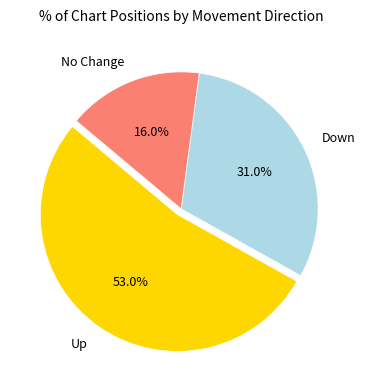

Rank the categories by value from lowest to highest.

No Change, Down, Up